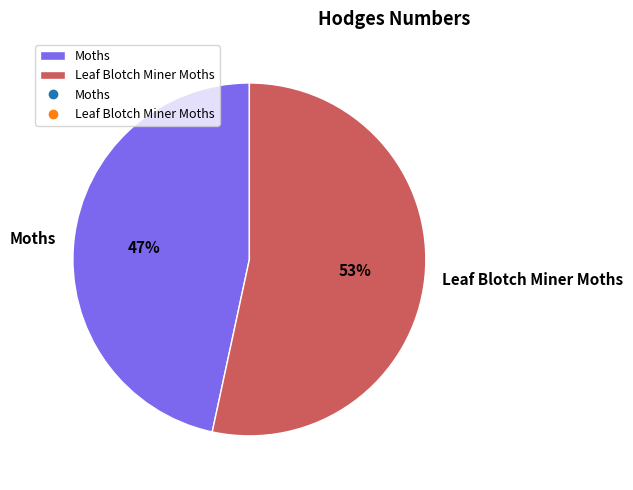

To the nearest percent, what is the combined percentage of Moths and Leaf Blotch Miner Moths?

100%